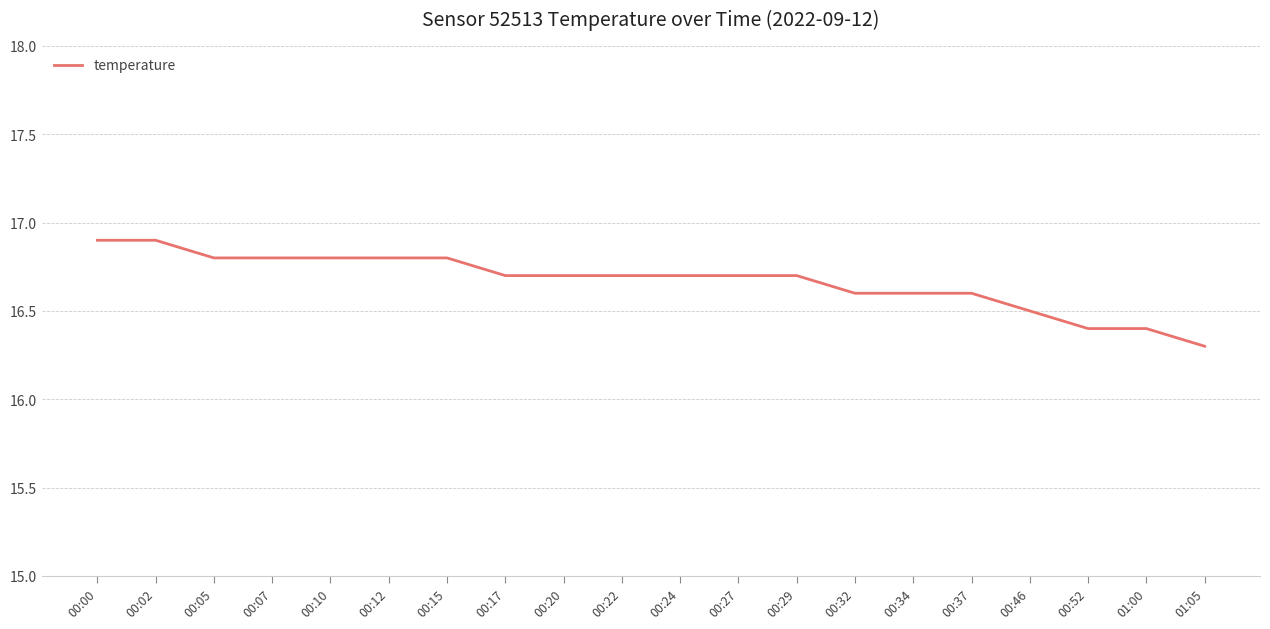

What position from the right is 00:24?

10